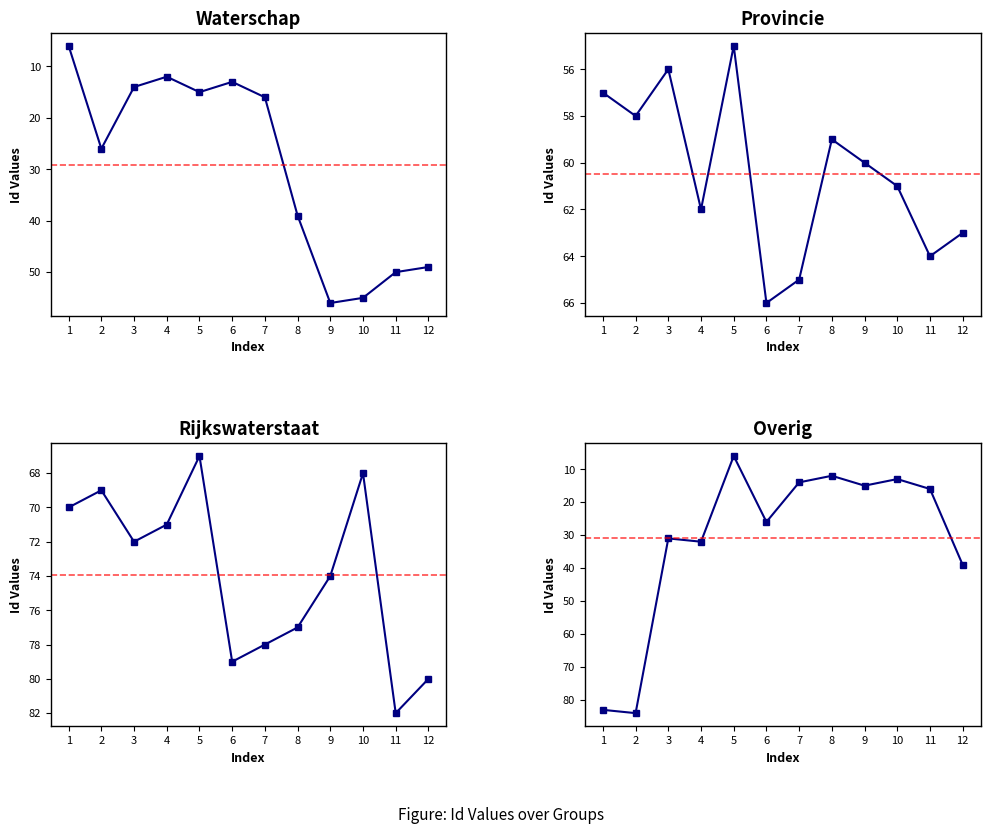

What are all the series names shown in the legend?

Waterschap, Provincie, Rijkswaterstaat, Overig